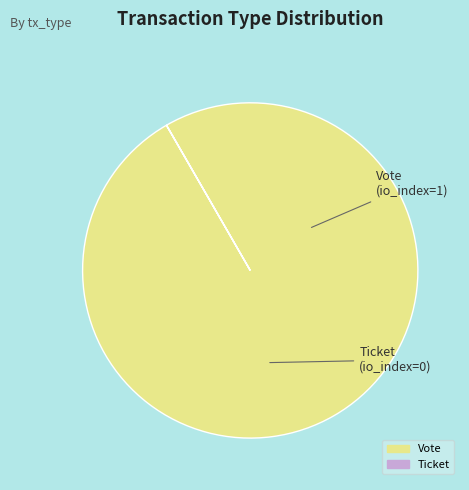

What is the largest slice in the pie chart?

Vote